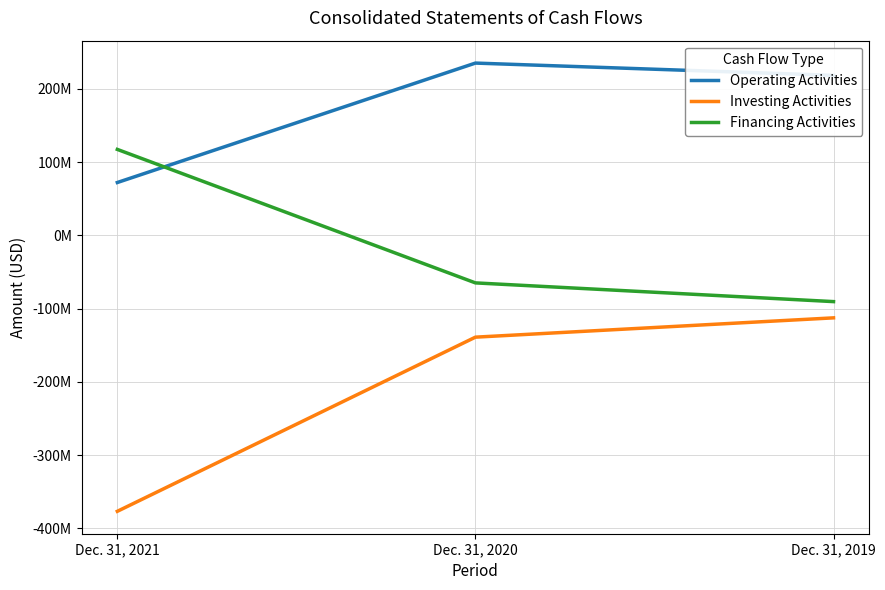

Which series has the largest range (max minus min)?

Investing Activities